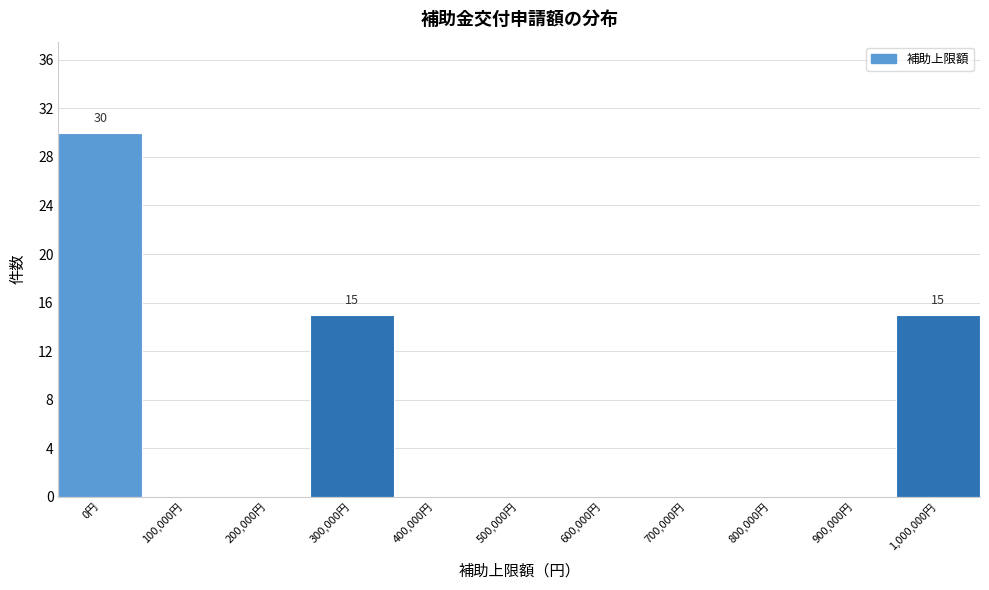

Reading left to right, transcribe all the data shown in this chart.

0円=30	100,000円=0	200,000円=0	300,000円=15	400,000円=0	500,000円=0	600,000円=0	700,000円=0	800,000円=0	900,000円=0	1,000,000円=15